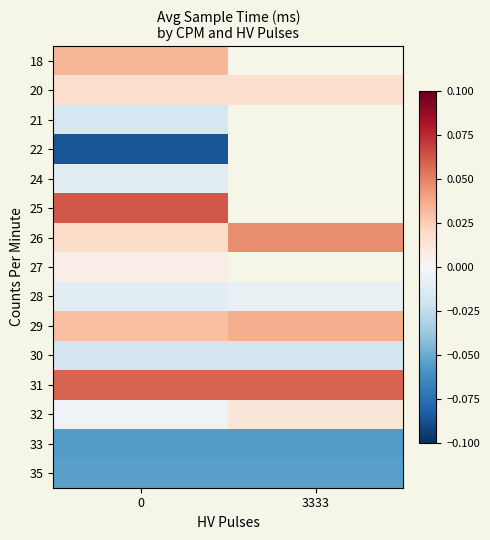

How many categories are shown in the chart?

2